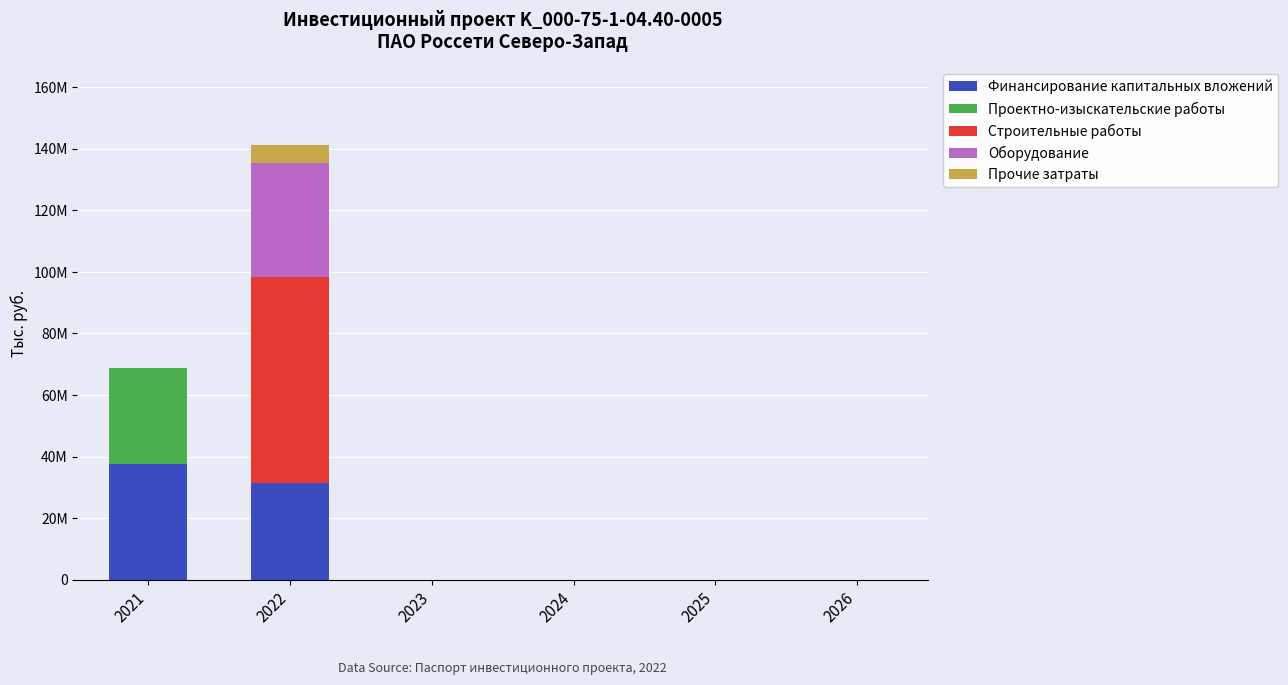

Does the chart contain stacked bars?

Yes